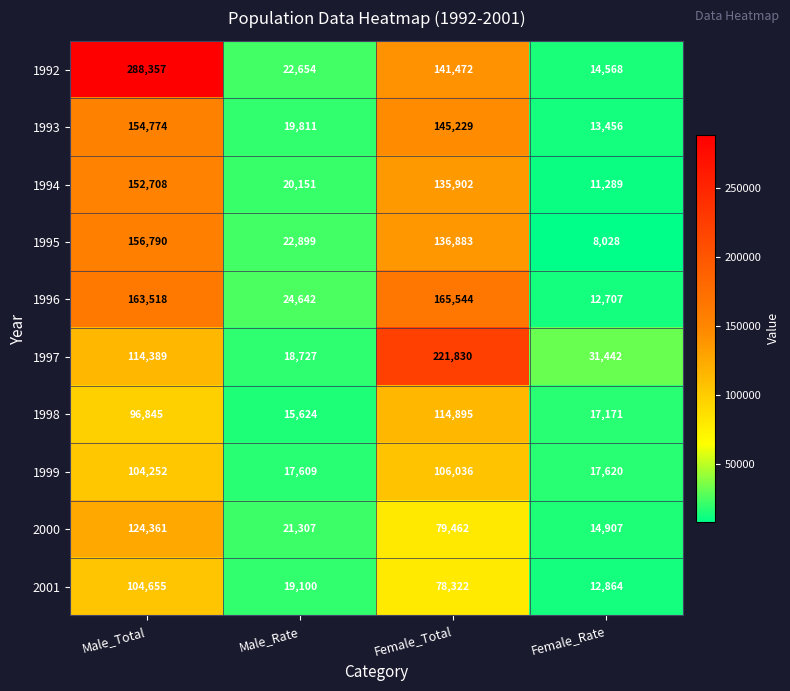

What is the difference between the 2001 values at Male_Total and Male_Rate?

85555